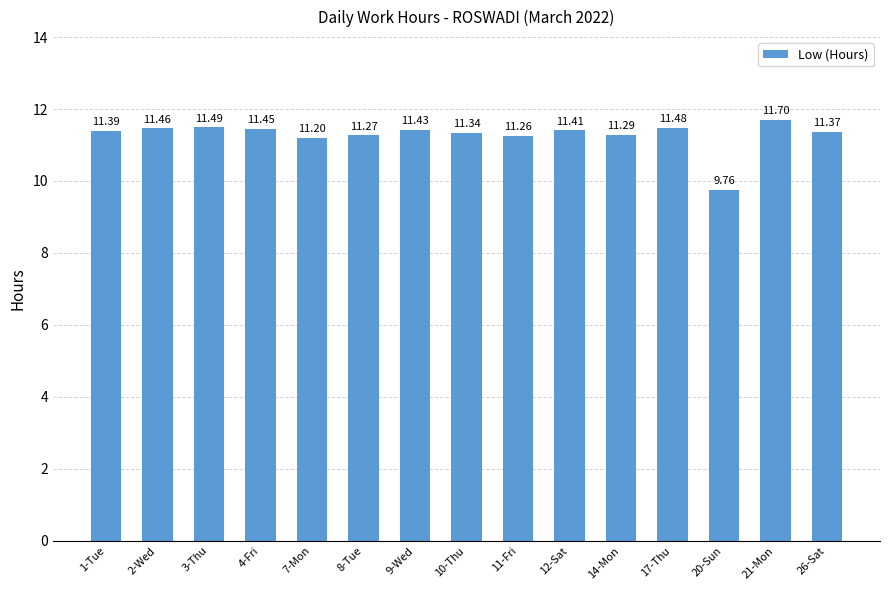

What is the value of the 1st bar from the left?

11.4